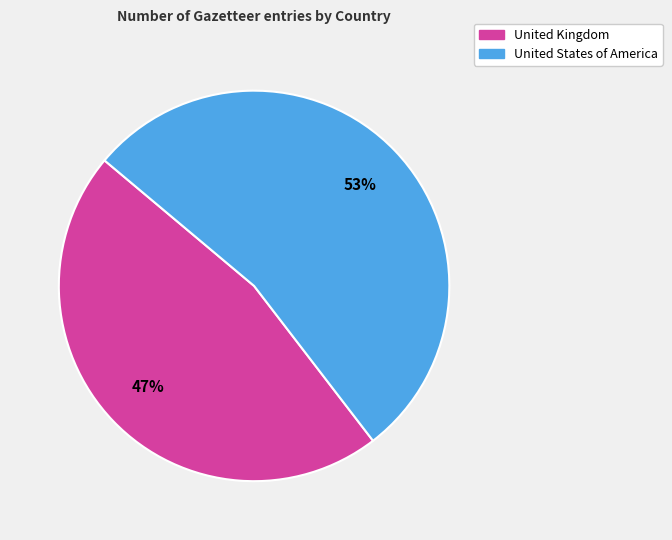

The United States of America slice represents 53% of the pie. True or false?

True